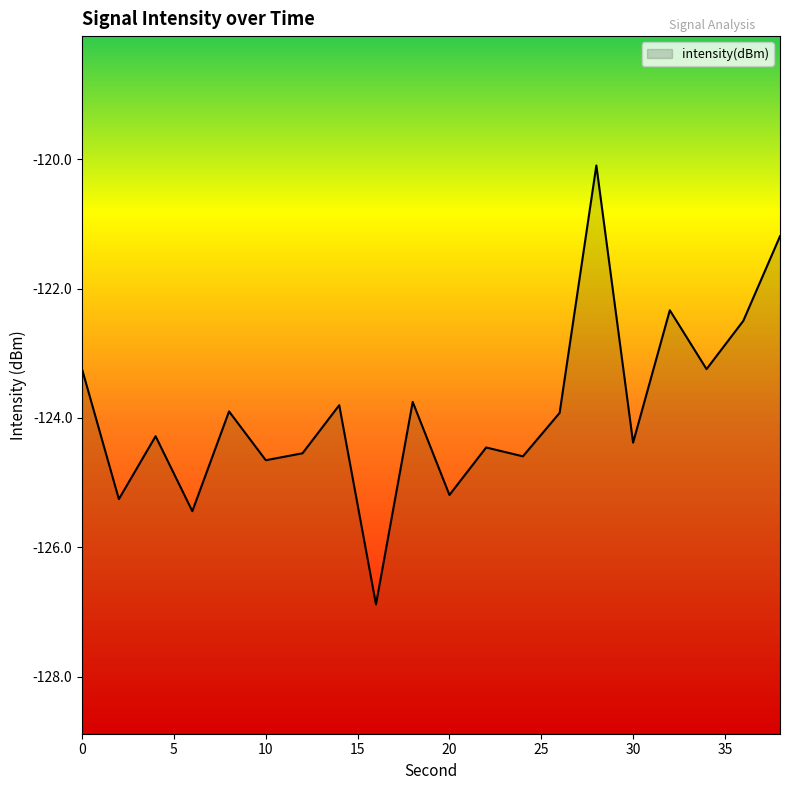

Is it true that the value at 30 is -124.4?

True